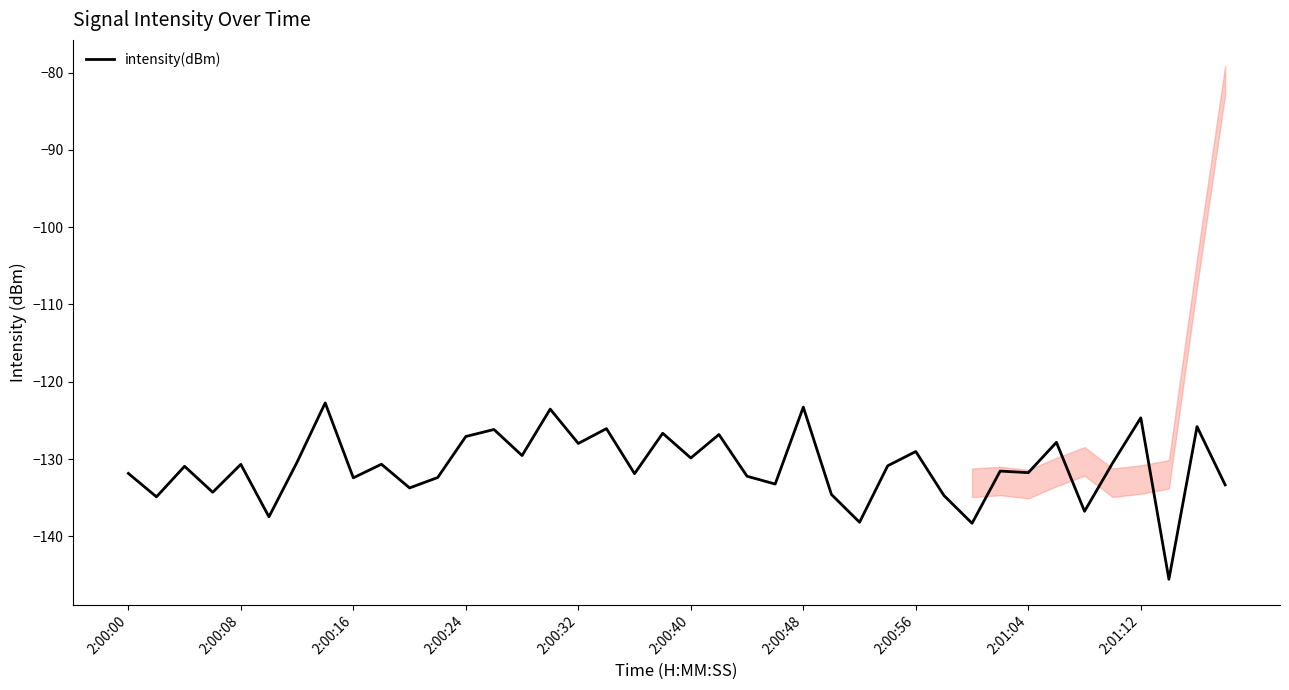

What is the difference between the maximum and second lowest values?

15.6